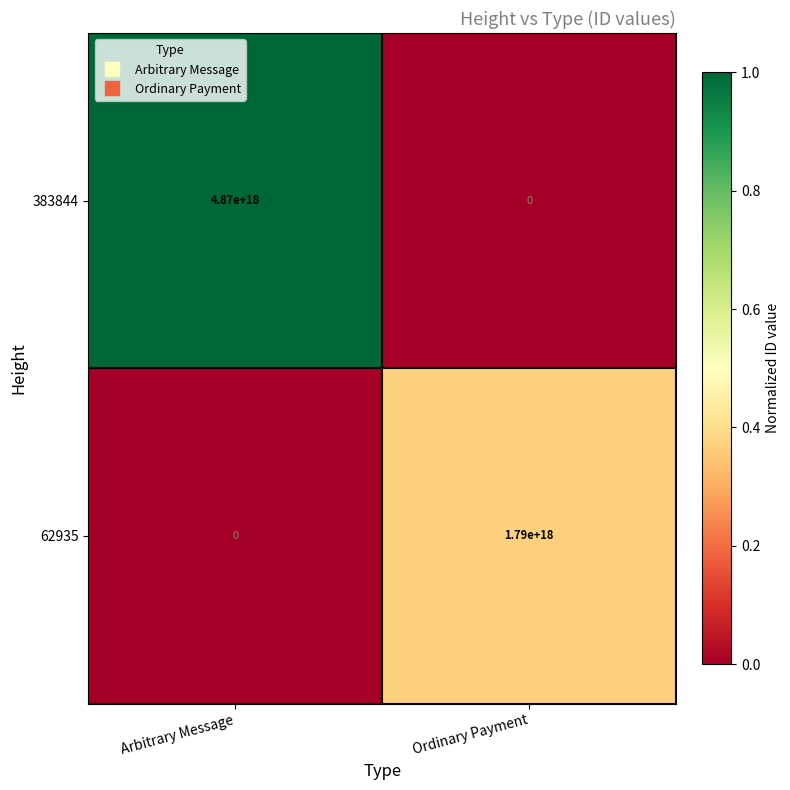

Rank the series by their maximum value, from lowest to highest.

62935, 383844